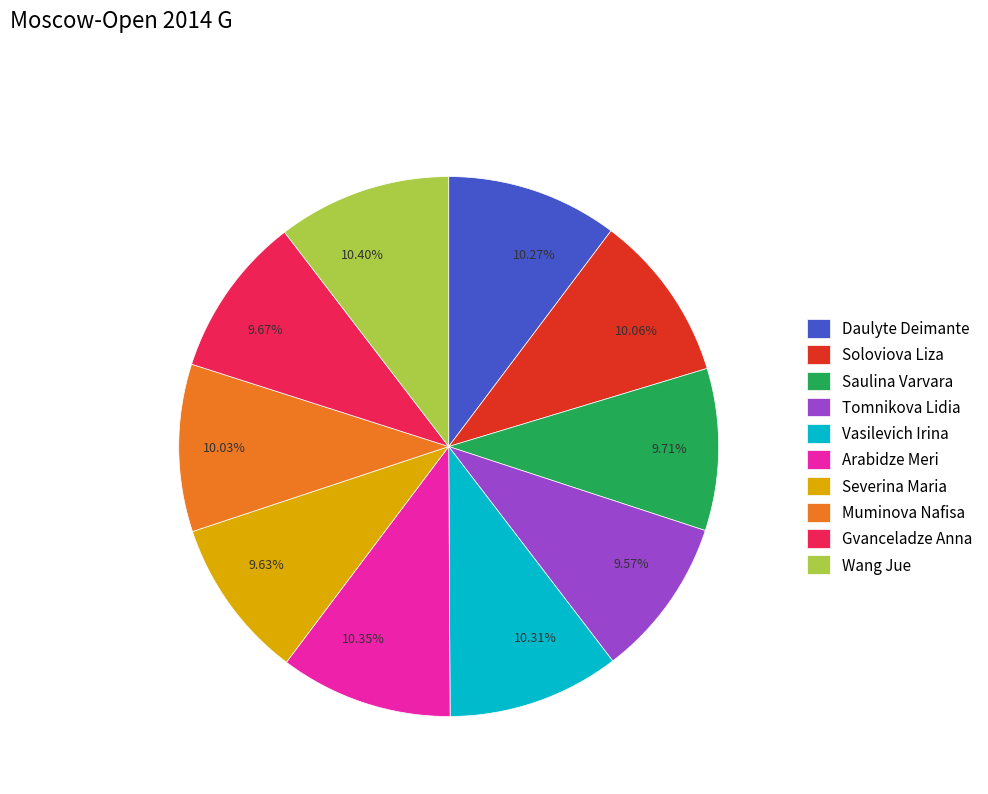

True or false: Vasilevich Irina accounts for 2% of the total.

False